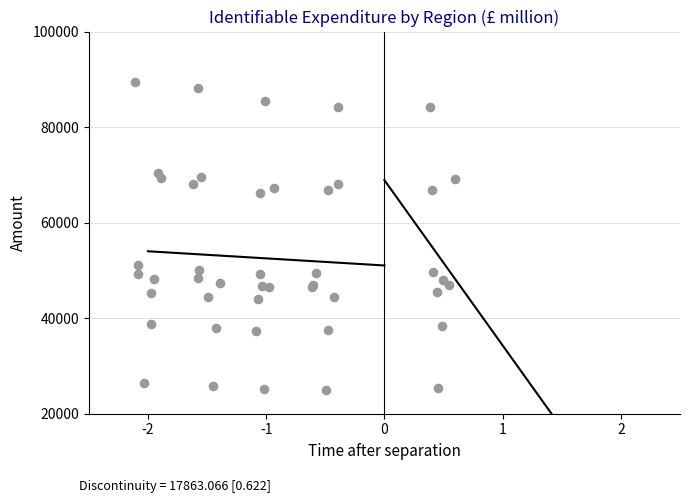

What Y value in the scatter plot is closest to 57243?

51216